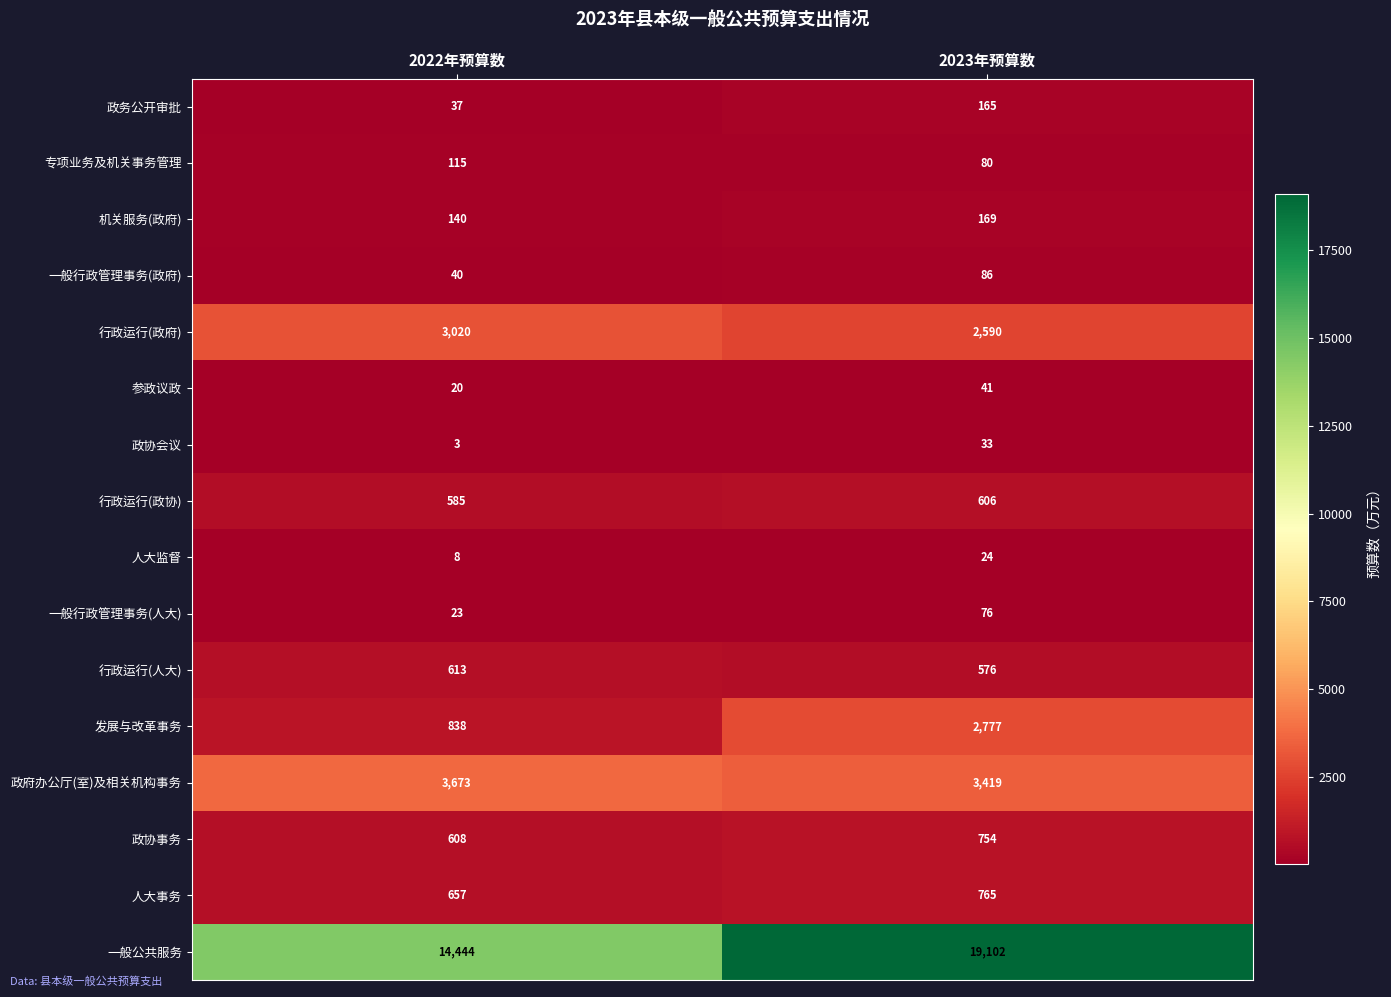

At how many categories does at least one series exceed 9051?

2